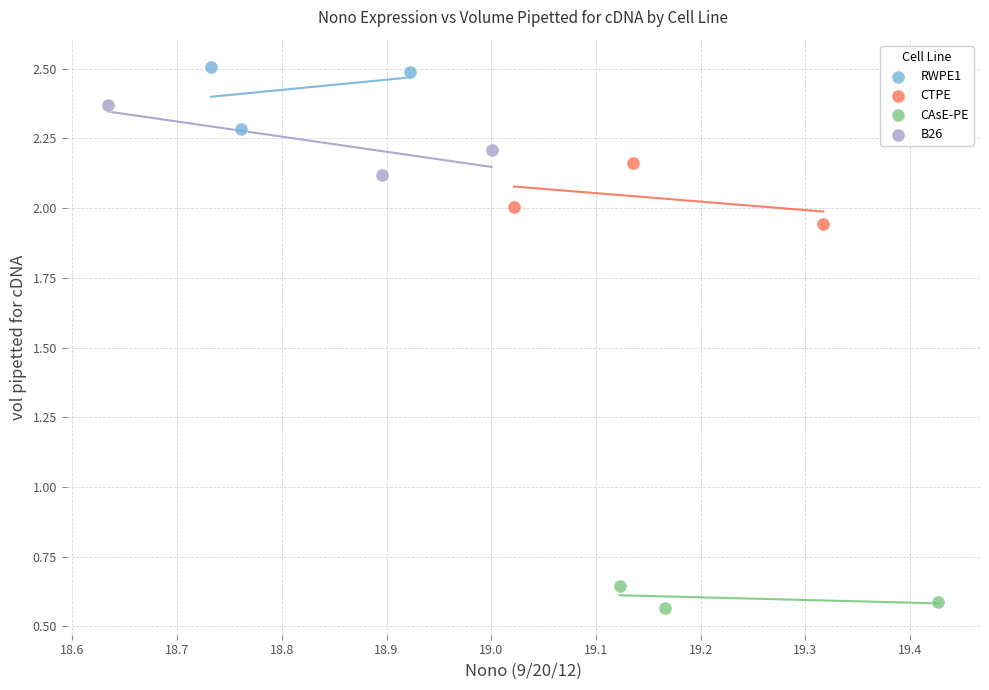

Which series contains the highest Y value?

RWPE1